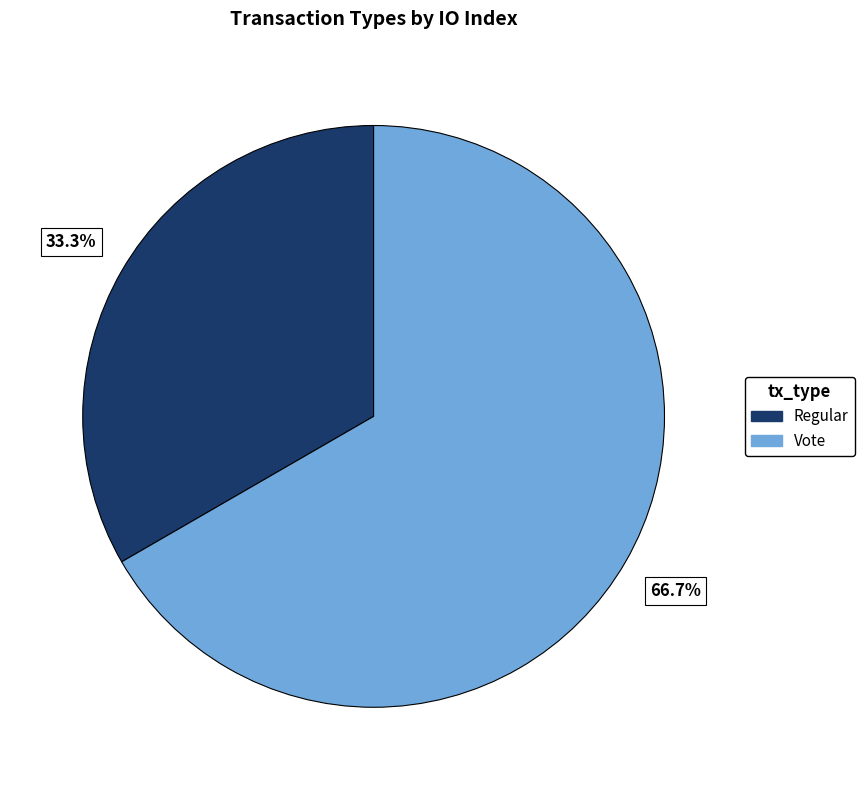

Count the number of slices in the pie.

2